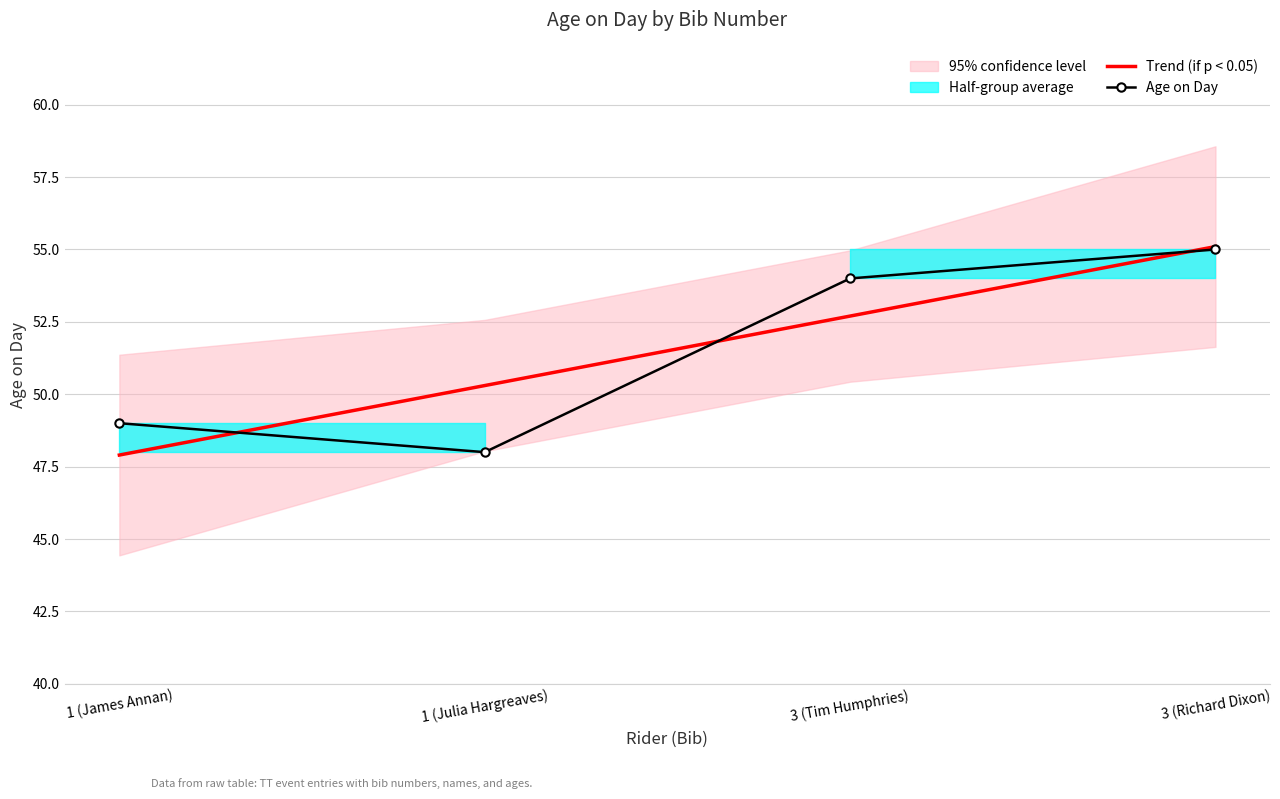

Does the chart have visible grid lines?

Yes